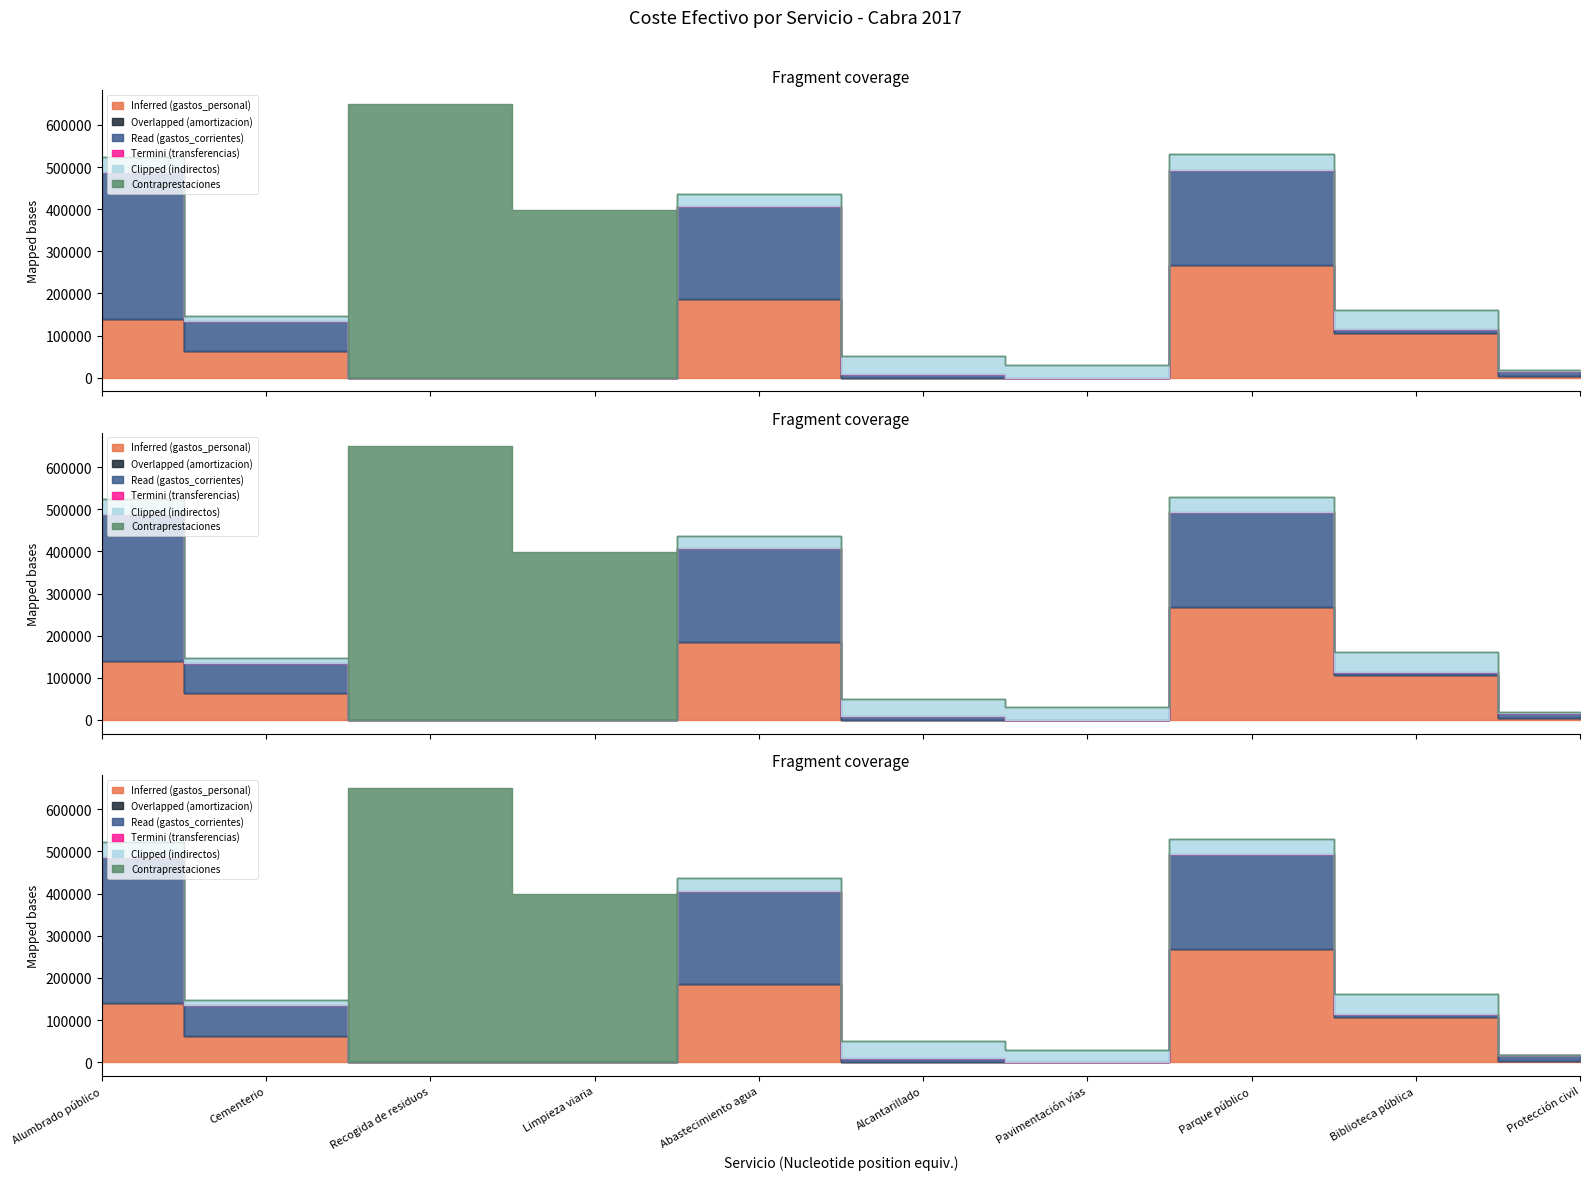

What position from the right is Cementerio?

9